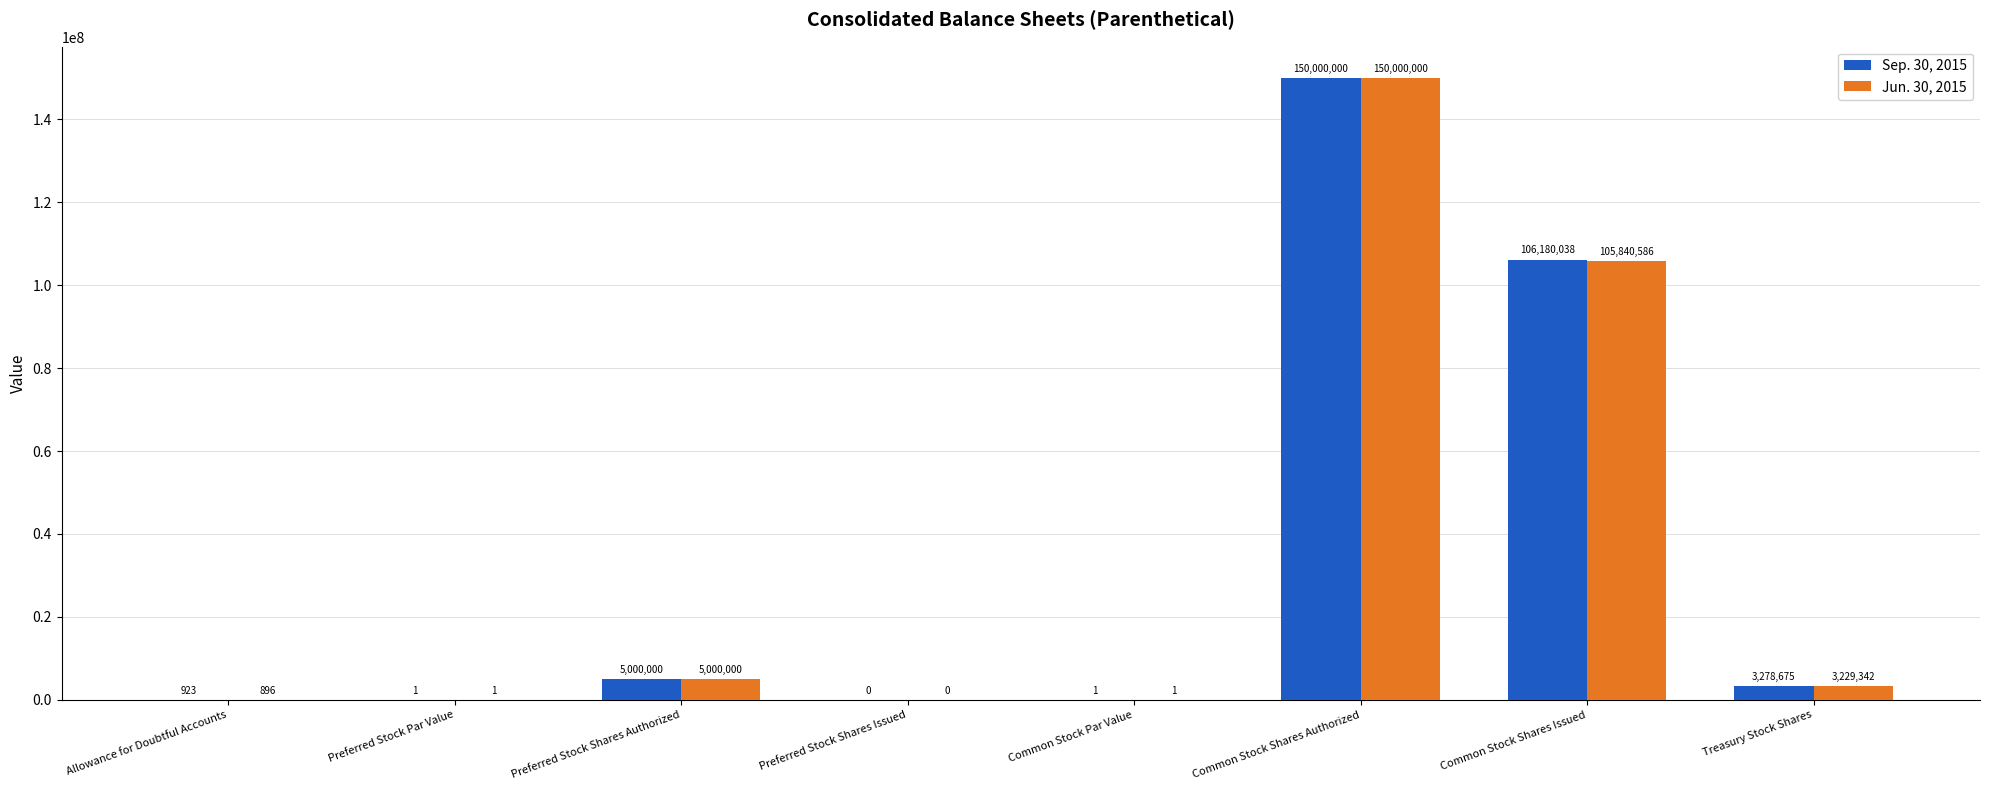

How many series are shown in this chart?

2